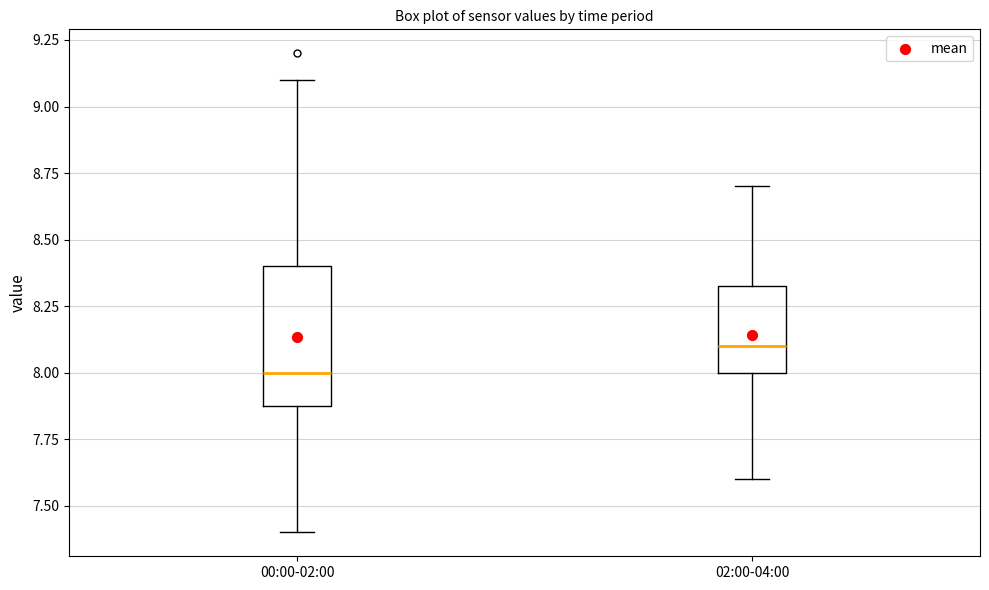

Reading left to right, read every box against the y-axis: the position of its median line, the range the box covers, and the ends of its whiskers. The values are not printed on the chart, so give them approximately, as read against the axis.

00:00-02:00: median 8.00, box 7.90 to 8.40, whiskers 7.40 to 9.10
02:00-04:00: median 8.10, box 8.00 to 8.35, whiskers 7.60 to 8.70